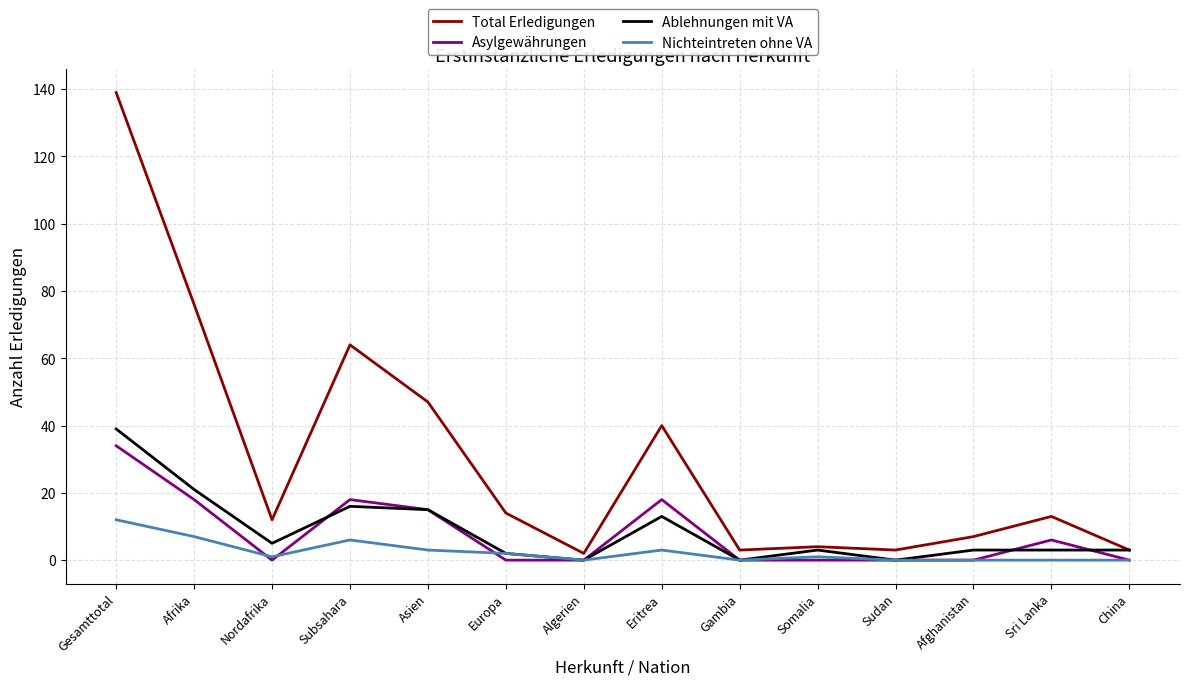

At which label does Total Erledigungen reach its peak?

Gesamttotal